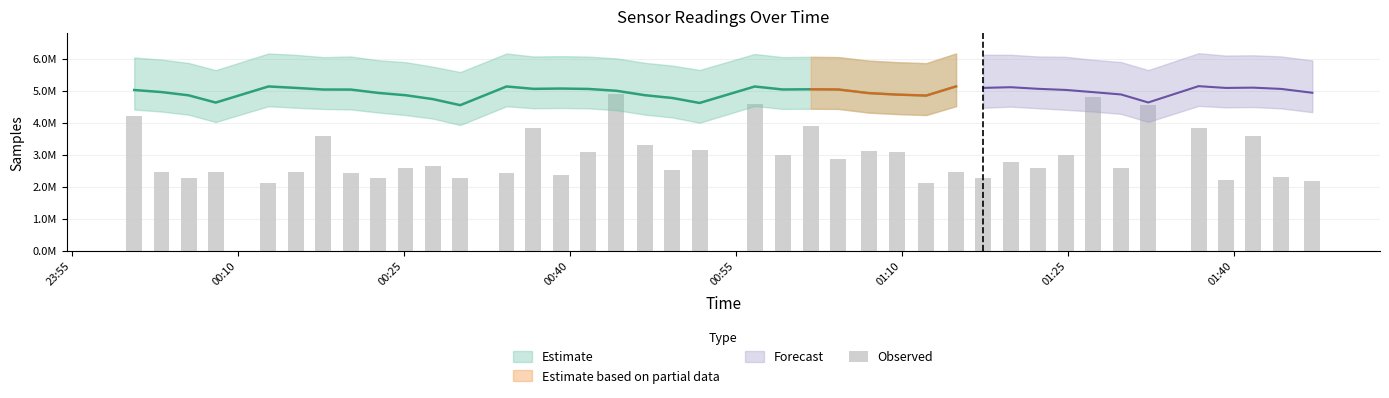

Reading left to right, what are all the values shown in this chart?

4209846.7	2447585.3	2284412.9	2447585.3	2121240.6	2447585.3	3589791.8	2414950.8	2284412.9	2578123.2	2659709.4	2284412.9	2414950.8	3834550.3	2365999.1	3067640.2	4895170.6	3312398.8	2529171.5	3132909.2	4568825.9	2986054.1	3883502.0	2855516.2	3100274.7	3067640.2	2121240.6	2447585.3	2284412.9	2773930.0	2578123.2	2986054.1	4813584.4	2578123.2	4536191.4	3834550.3	2202826.8	3589791.8	2317047.4	2170192.3